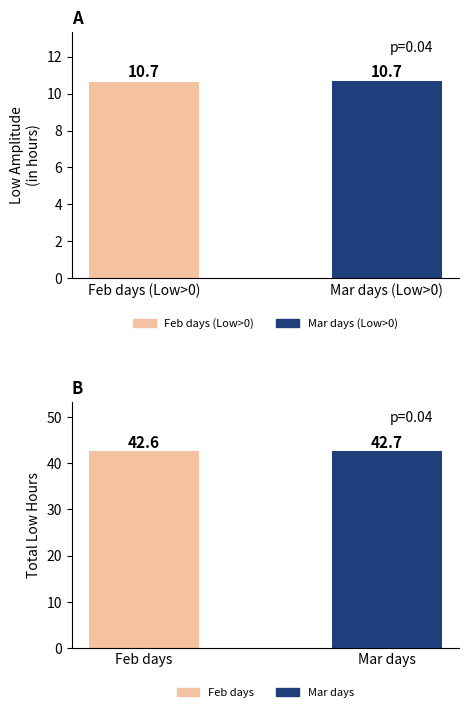

How many bars are there in total?

4